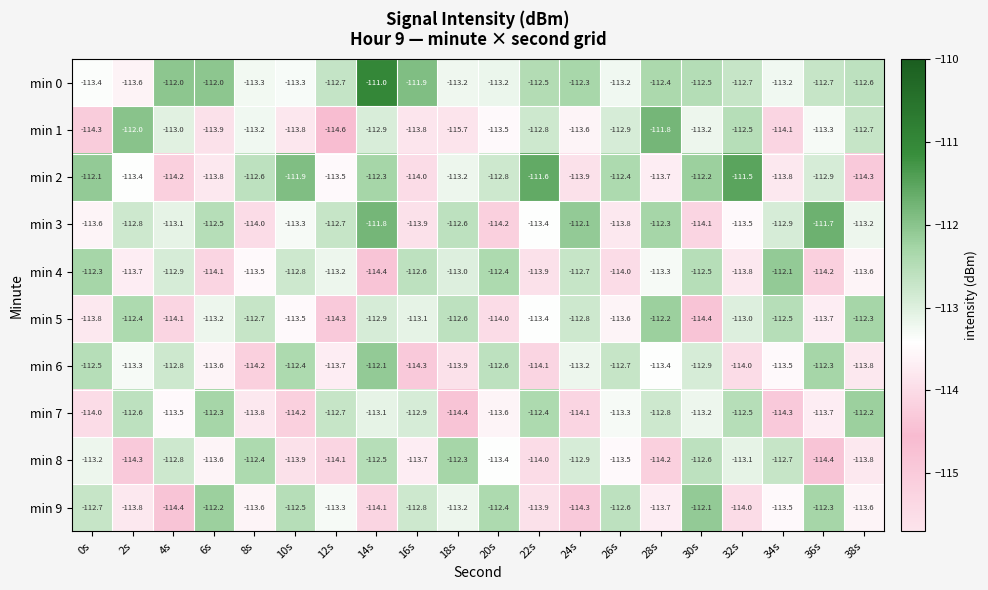

Read the min 7 value at 32s.

-112.5